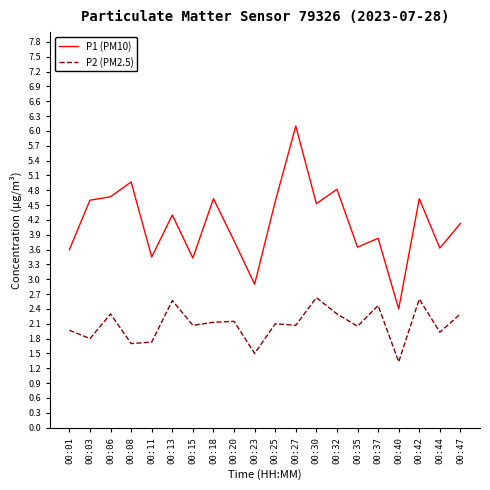

Read the P1 (PM10) value at 00:20.

3.8